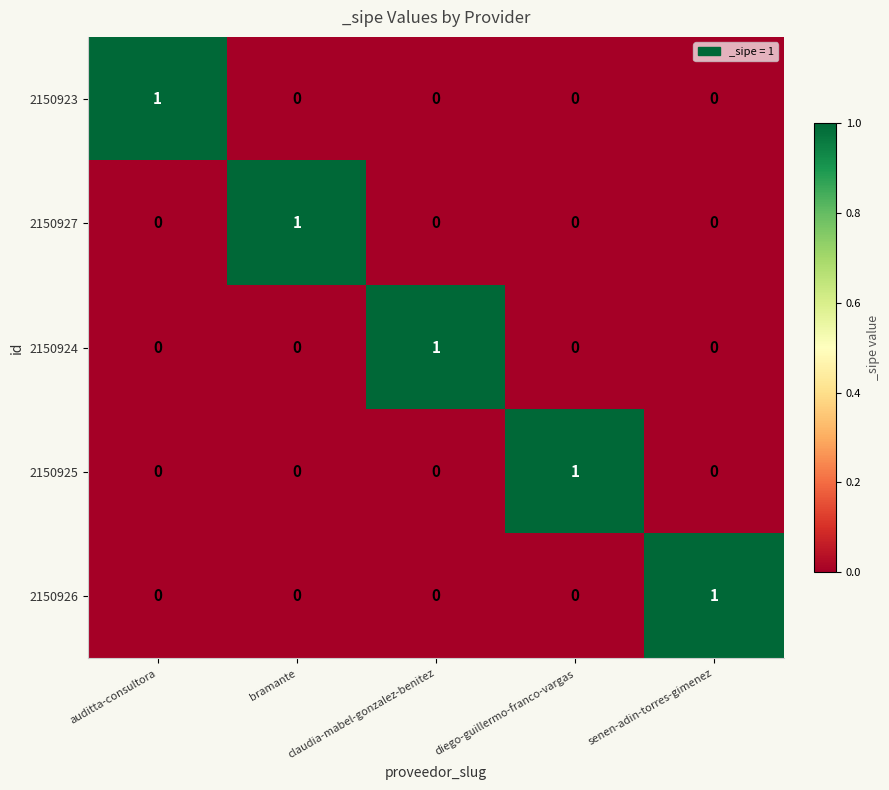

At how many categories does at least one series exceed 0?

5